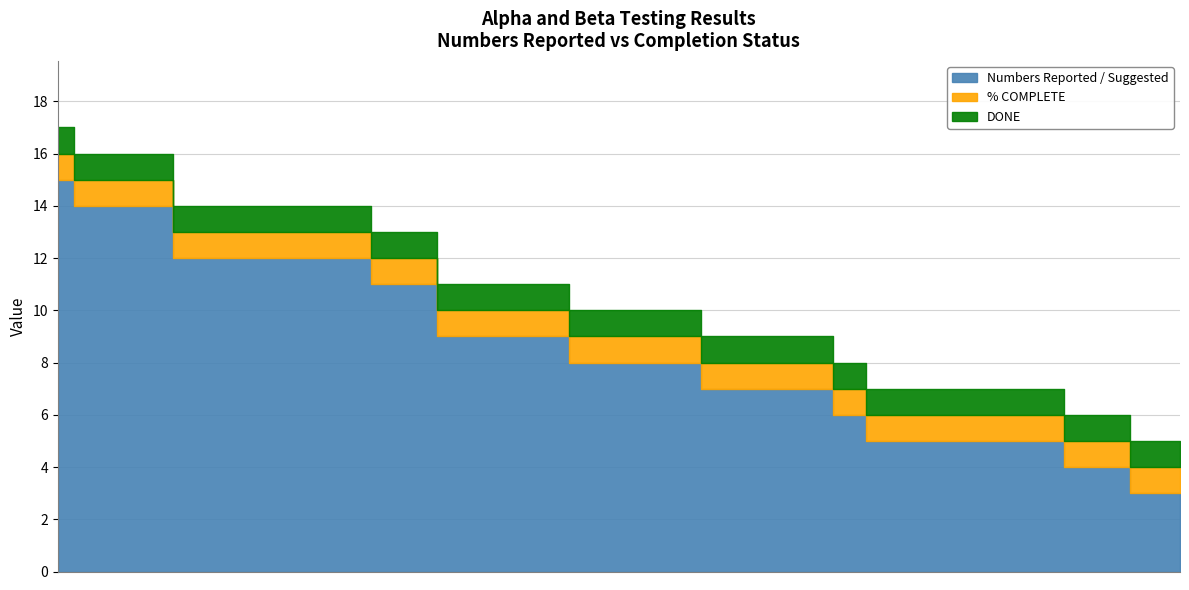

What is the difference between the Numbers Reported / Suggested values at 8 and 12?

4